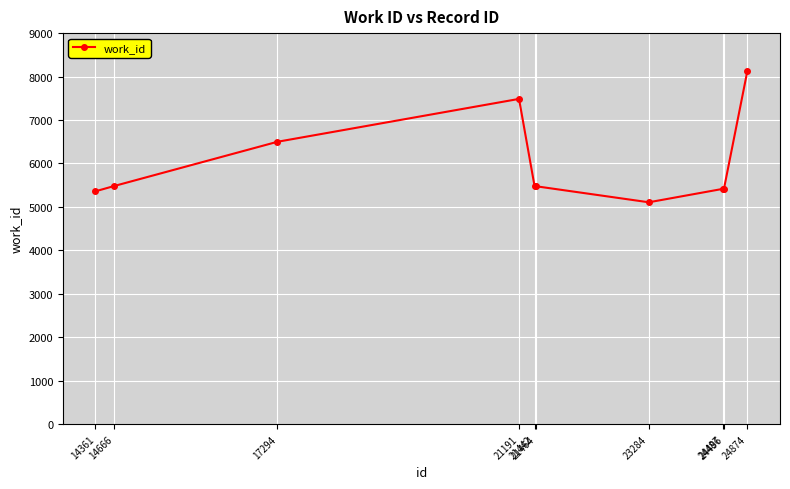

What is the value of the 6th point from the left?

5476